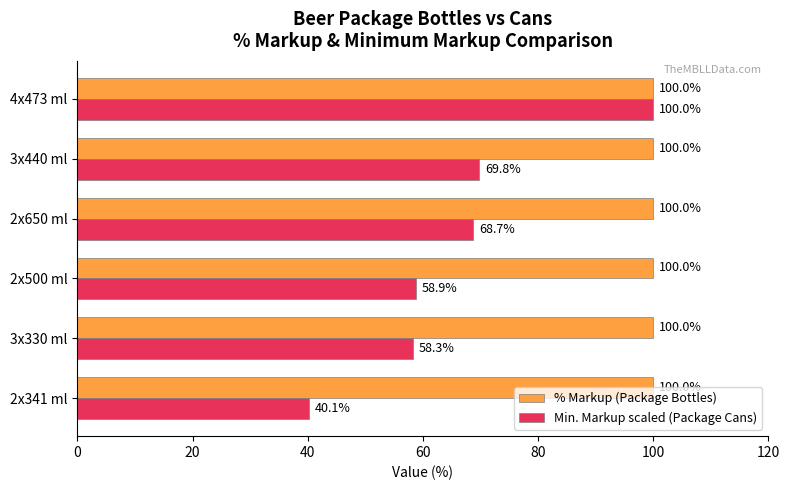

At which label is Min. Markup scaled (Package Cans) closest to 70?

3x440 ml